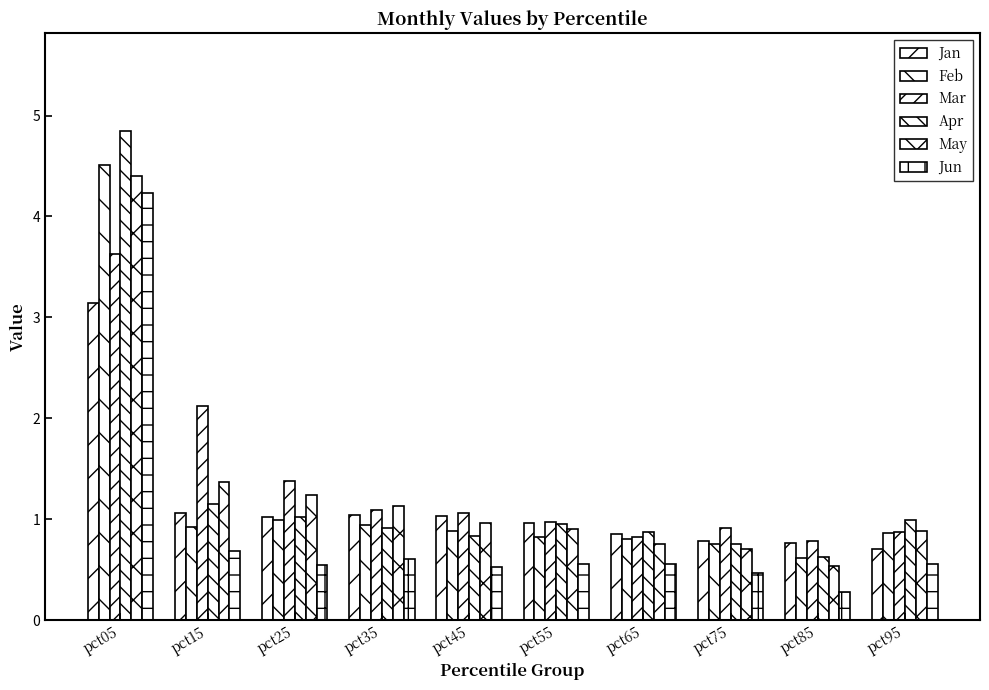

The value of Jan at pct15 is 0.3. True or false?

False